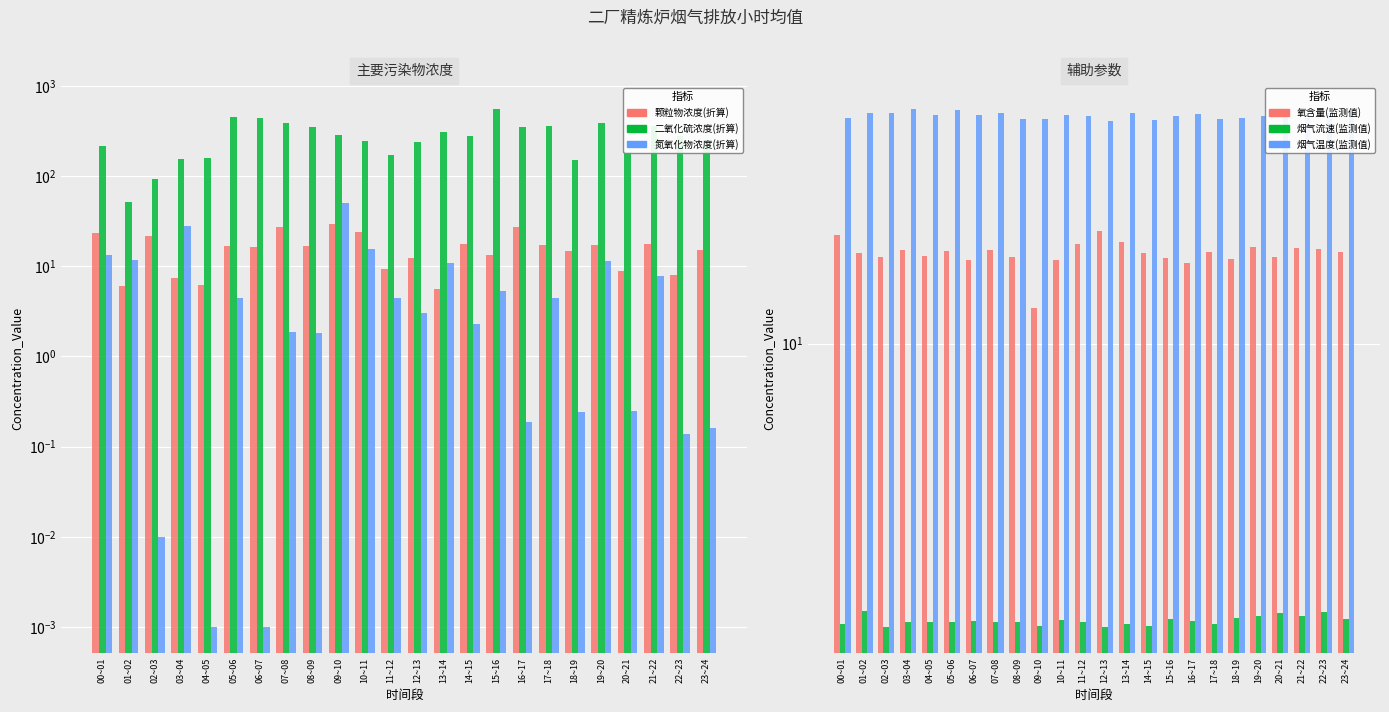

What position from the right is 13~14?

11